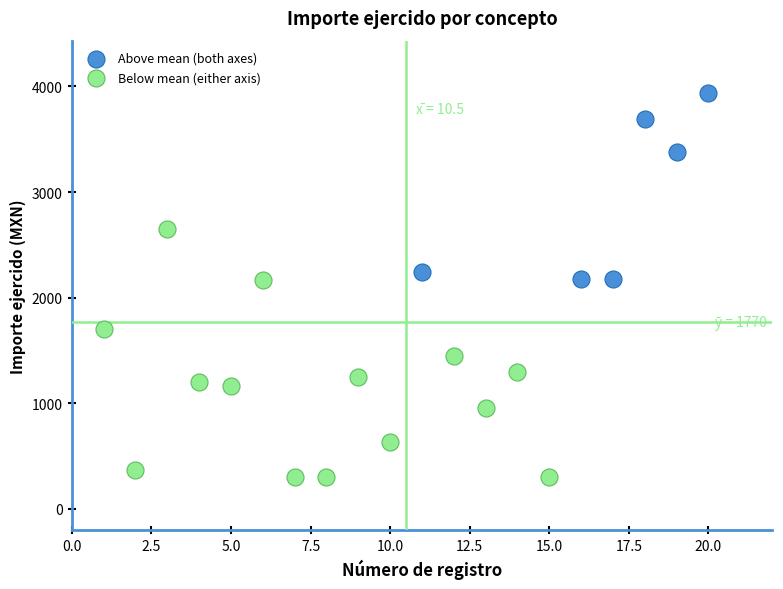

Which series has the largest Y range (max minus min)?

Below mean (either axis)